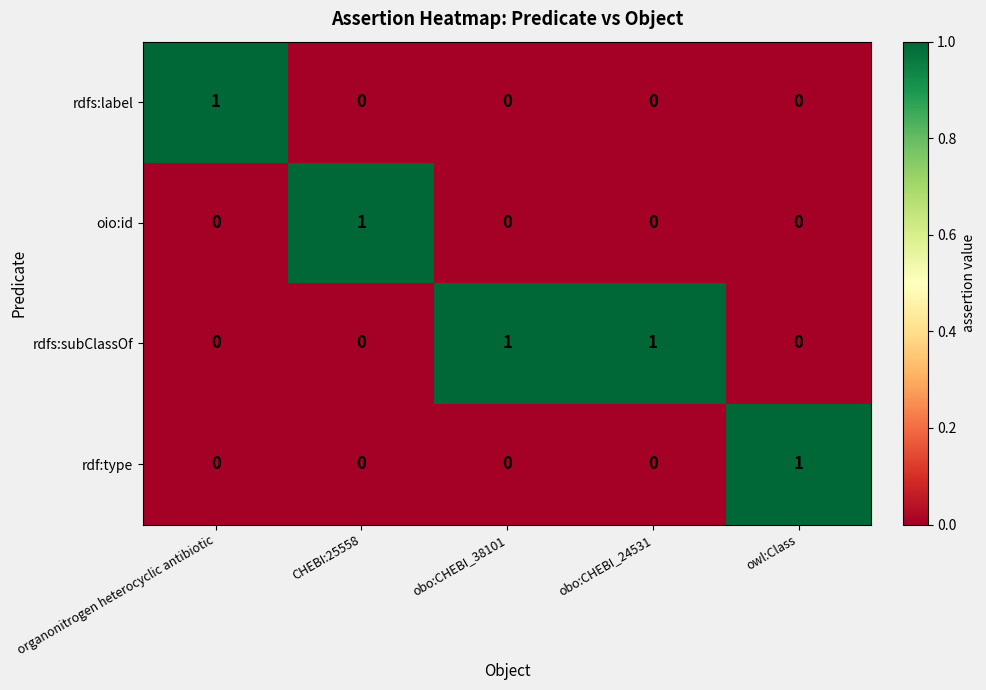

How many positive values does the rdfs:subClassOf series have?

2